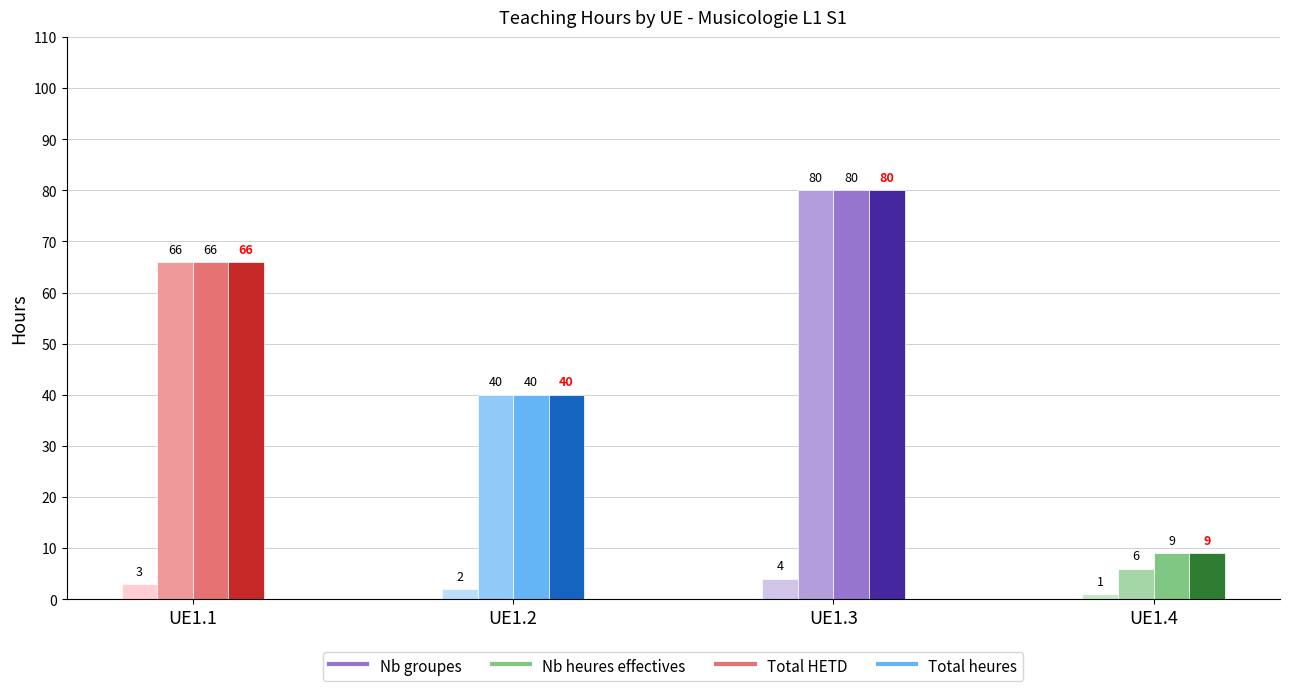

What is the difference between the maximum and minimum values in the Total HETD series?

71